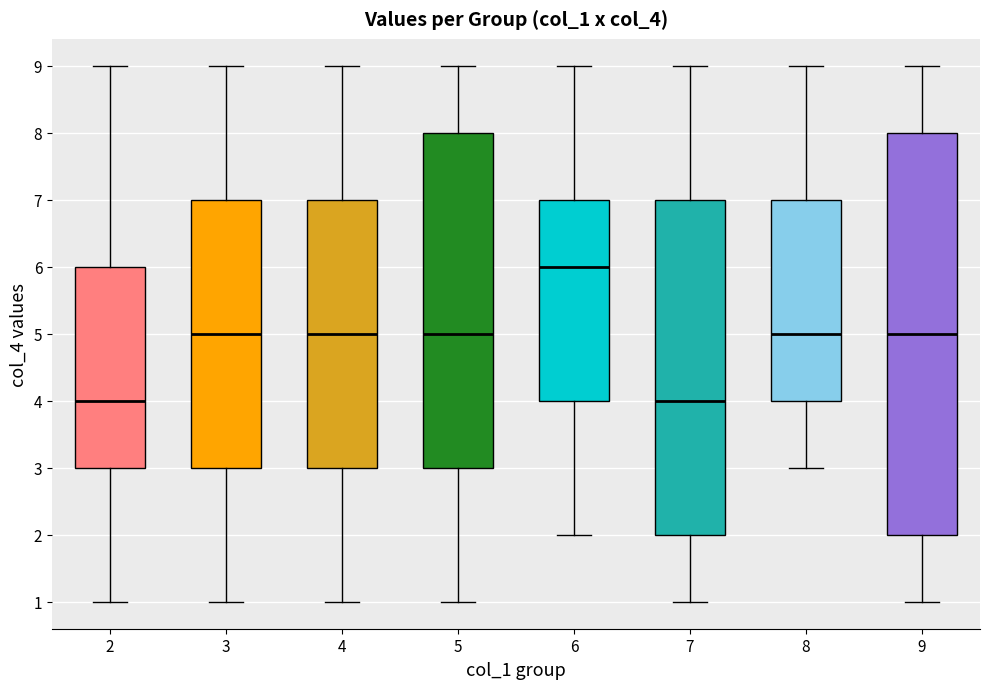

Where does the upper whisker of the box at x = 2 end on the y-axis? The values are not printed on the chart, so give them approximately, as read against the axis.

9